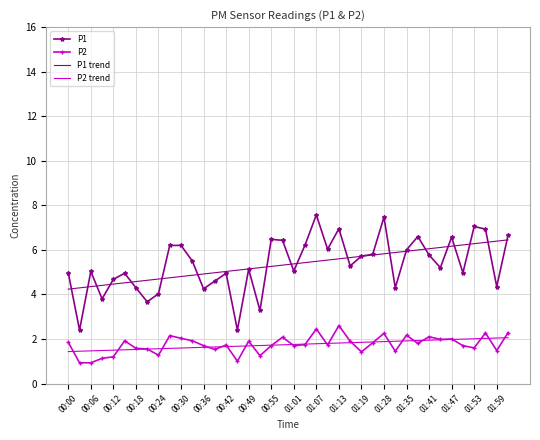

What is the maximum value shown in the chart?

7.6